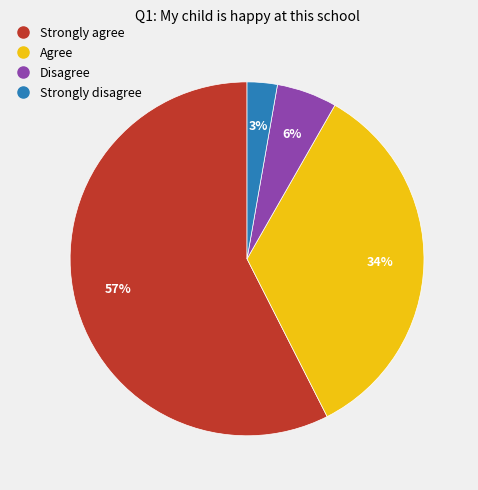

To the nearest percent, what is the average slice percentage?

25%